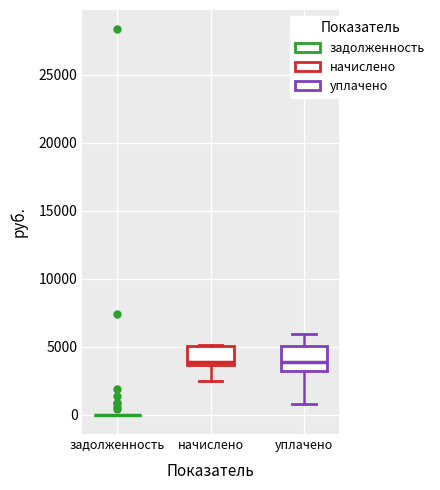

Reading left to right, transcribe this box plot: for each box, give where its median line is, the range the box spans, and where its two whiskers end, as read against the y-axis. The values are not printed on the chart, so give them approximately, as read against the axis.

задолженность: box collapsed to a line at 0, whiskers 0 to 0
начислено: median 4000, box 3500 to 5000, whiskers 2500 to 5000
уплачено: median 4000, box 3000 to 5000, whiskers 1000 to 6000